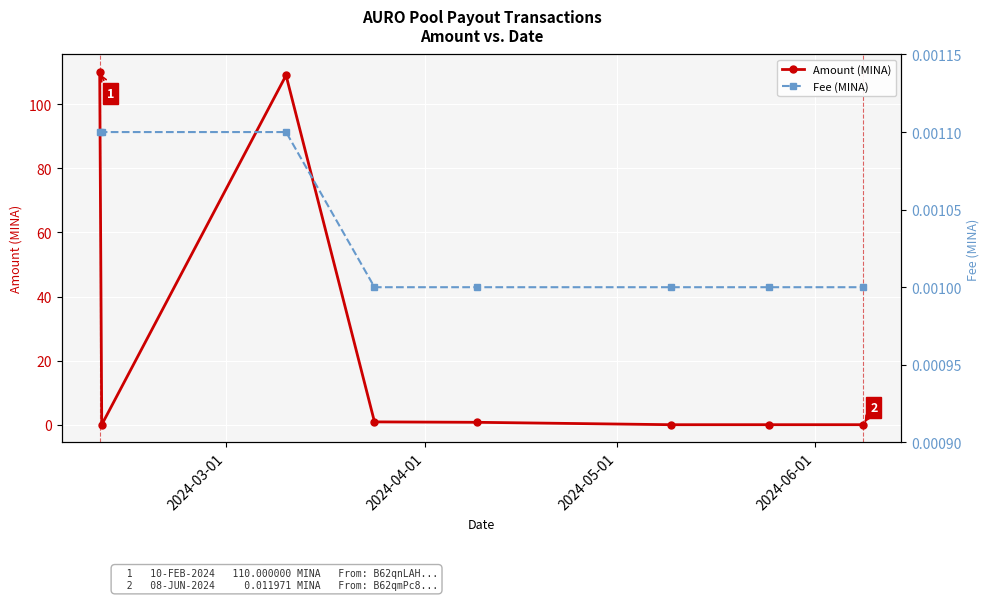

How many intersections are there between Fee (MINA) and Amount (MINA)?

2